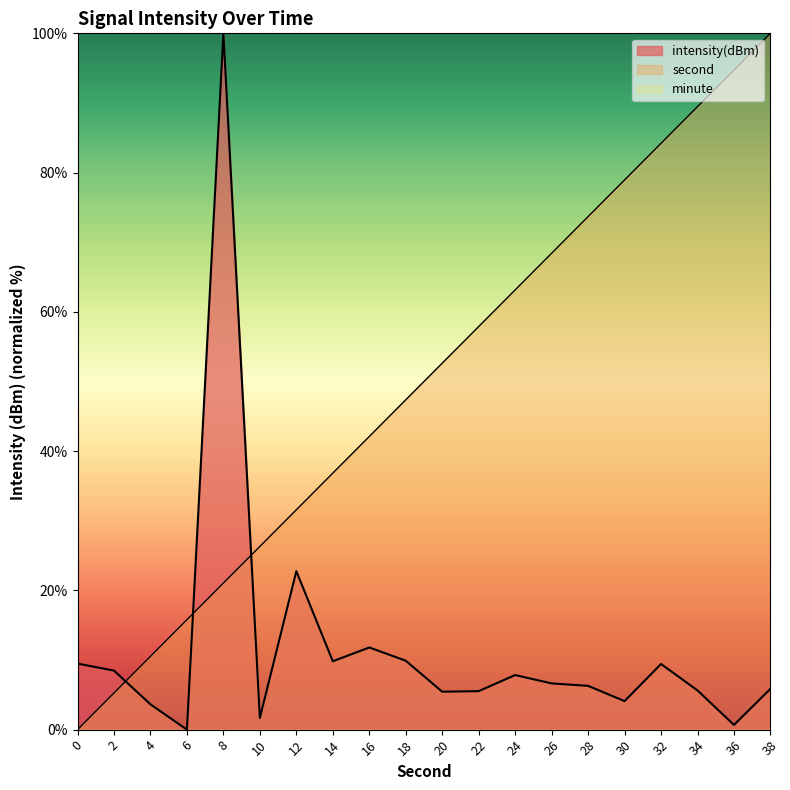

Reading left to right, what are all the values shown in this chart?

intensity(dBm): 0=9.5	2=8.5	4=3.6	6=0.0	8=100.0	10=1.7	12=22.8	14=9.8	16=11.8	18=9.9	20=5.4	22=5.5	24=7.8	26=6.6	28=6.3	30=4.1	32=9.4	34=5.6	36=0.7	38=5.9
second: 0=0.0	2=5.3	4=10.5	6=15.8	8=21.1	10=26.3	12=31.6	14=36.8	16=42.1	18=47.4	20=52.6	22=57.9	24=63.2	26=68.4	28=73.7	30=78.9	32=84.2	34=89.5	36=94.7	38=100.0